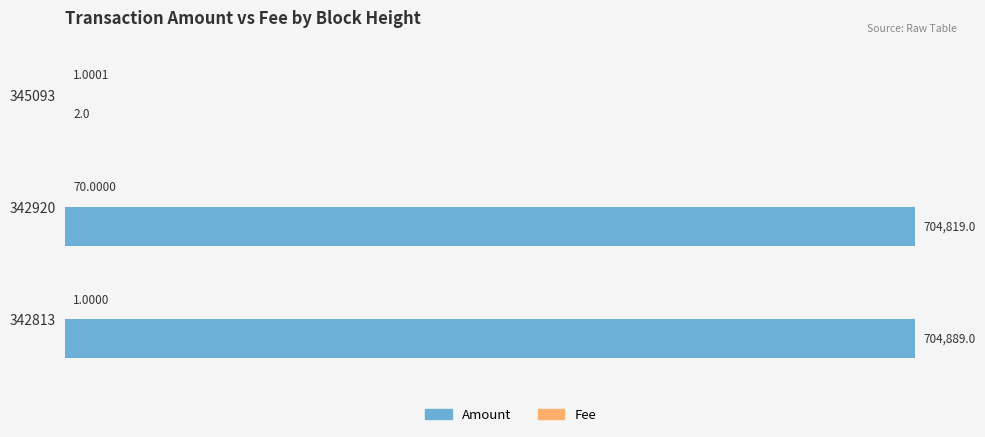

Which series changed the most between 345093 and 342813?

Amount